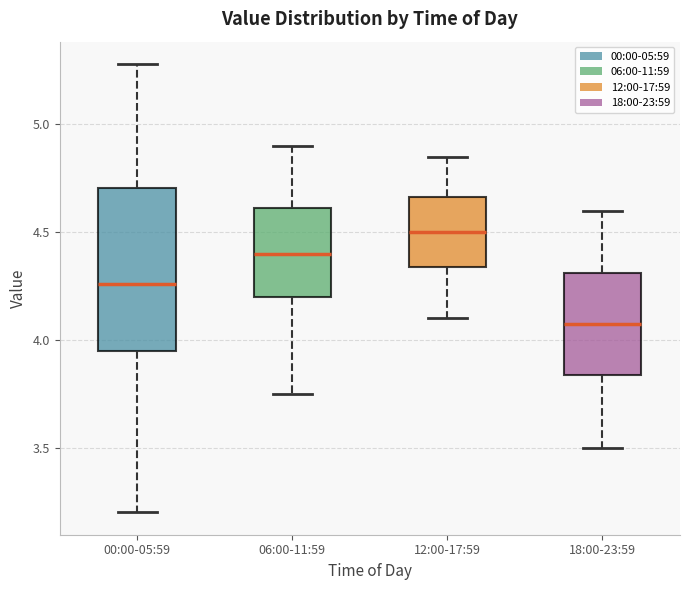

Where does the median line of the box for 00:00-05:59 sit on the y-axis? The values are not printed on the chart, so give them approximately, as read against the axis.

4.25